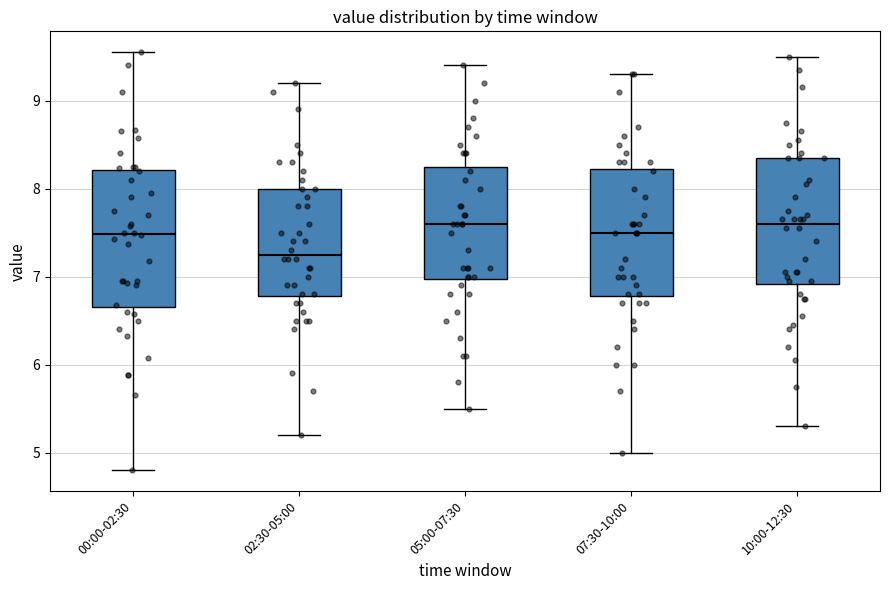

Reading left to right, read every box against the y-axis: the position of its median line, the range the box covers, and the ends of its whiskers. The values are not printed on the chart, so give them approximately, as read against the axis.

00:00-02:30: median 7.5, box 6.7 to 8.2, whiskers 4.8 to 9.6
02:30-05:00: median 7.3, box 6.8 to 8.0, whiskers 5.2 to 9.2
05:00-07:30: median 7.6, box 7.0 to 8.3, whiskers 5.5 to 9.4
07:30-10:00: median 7.5, box 6.8 to 8.2, whiskers 5.0 to 9.3
10:00-12:30: median 7.6, box 6.9 to 8.4, whiskers 5.3 to 9.5